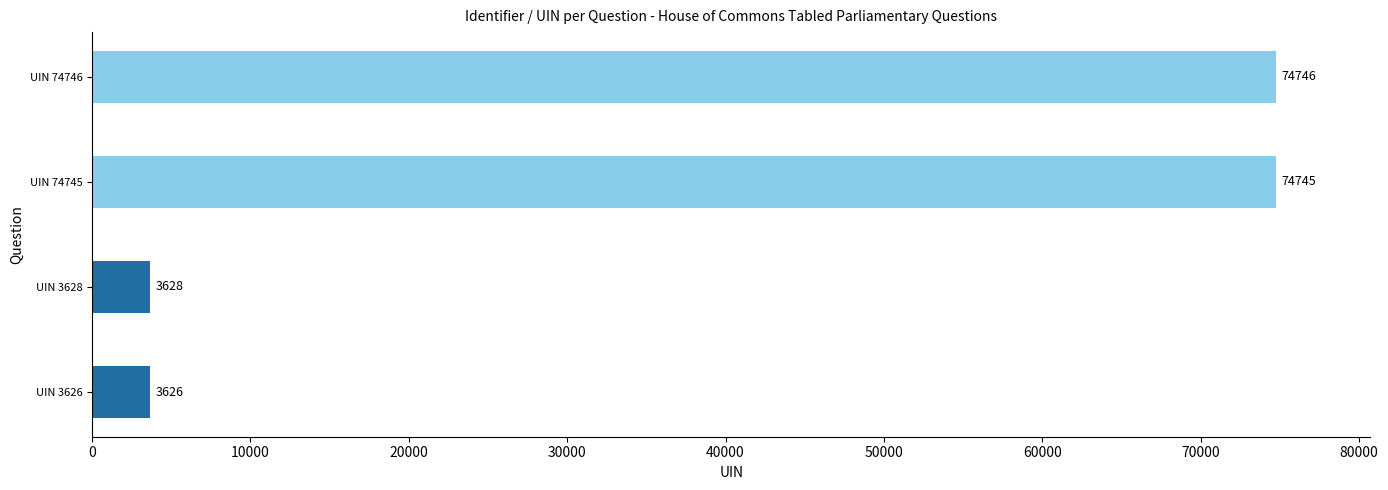

Count the number of data series in this chart.

1